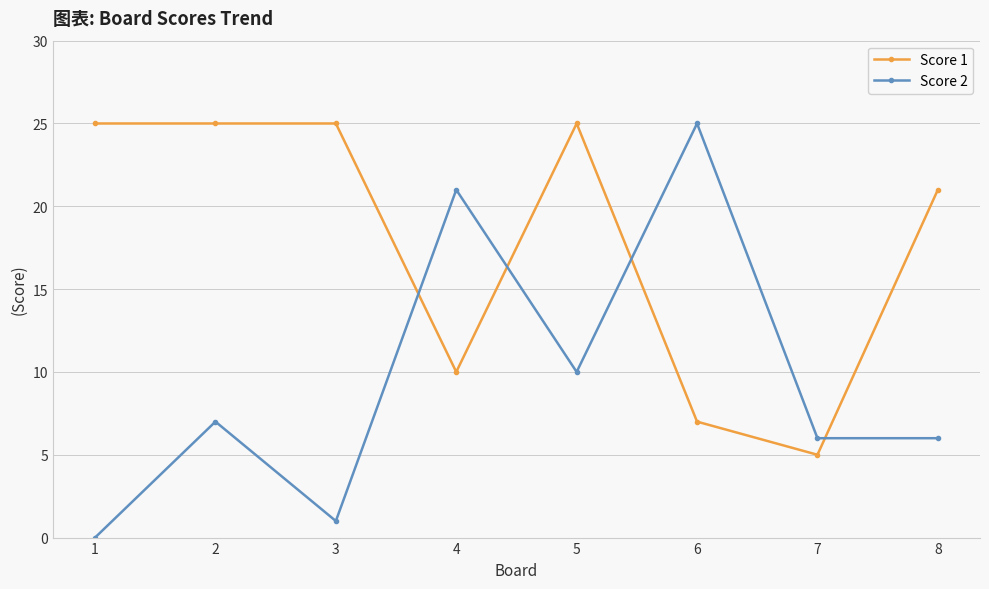

Between which two adjacent categories do Score 2 and Score 1 first intersect?

3 and 4